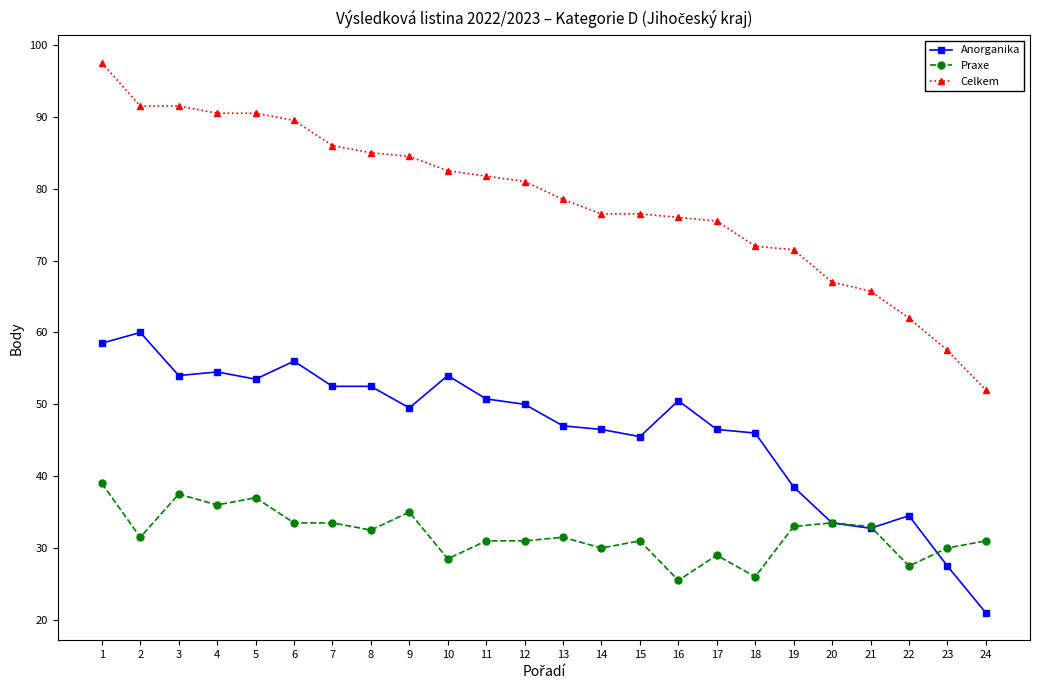

Which category has the lowest value in the Anorganika series?

24